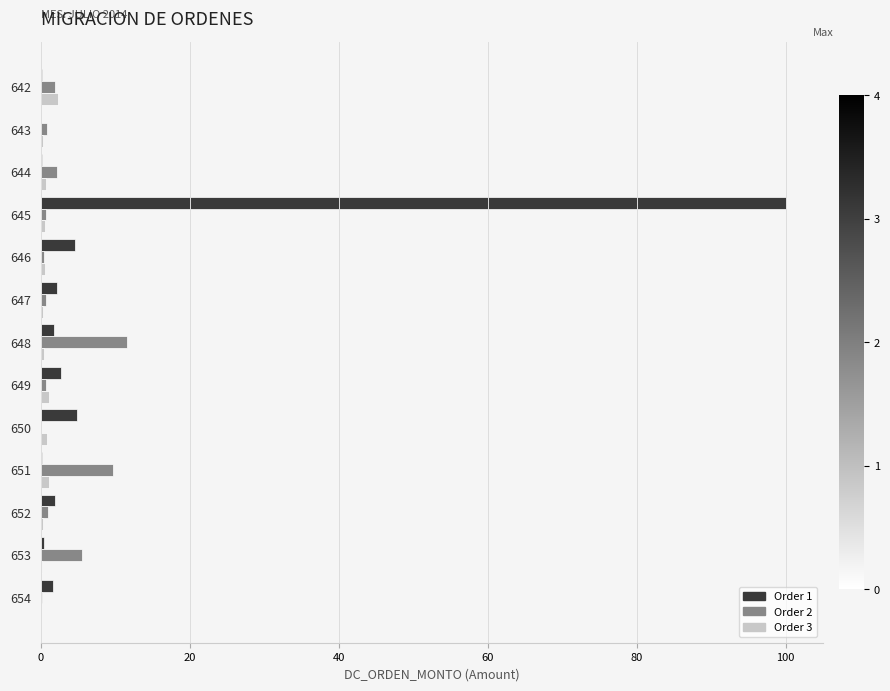

What is the greatest value displayed?

100.0